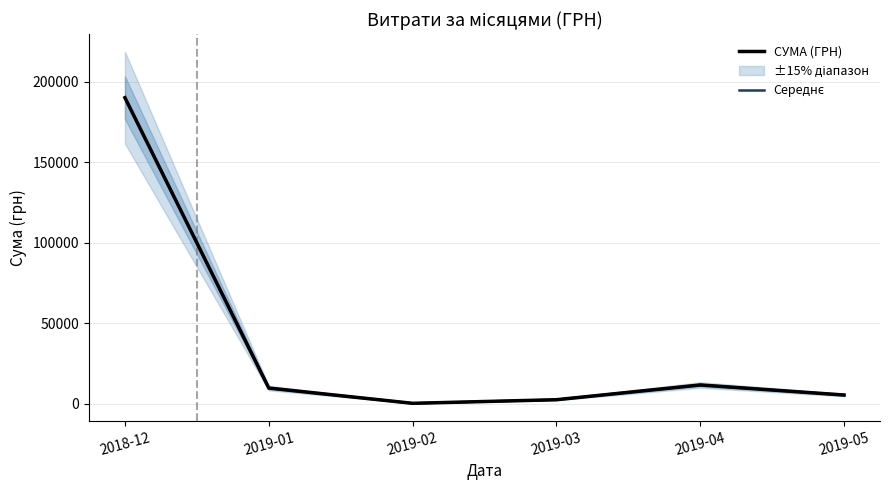

True or false: СУМА (ГРН) and Середнє intersect in this chart.

False